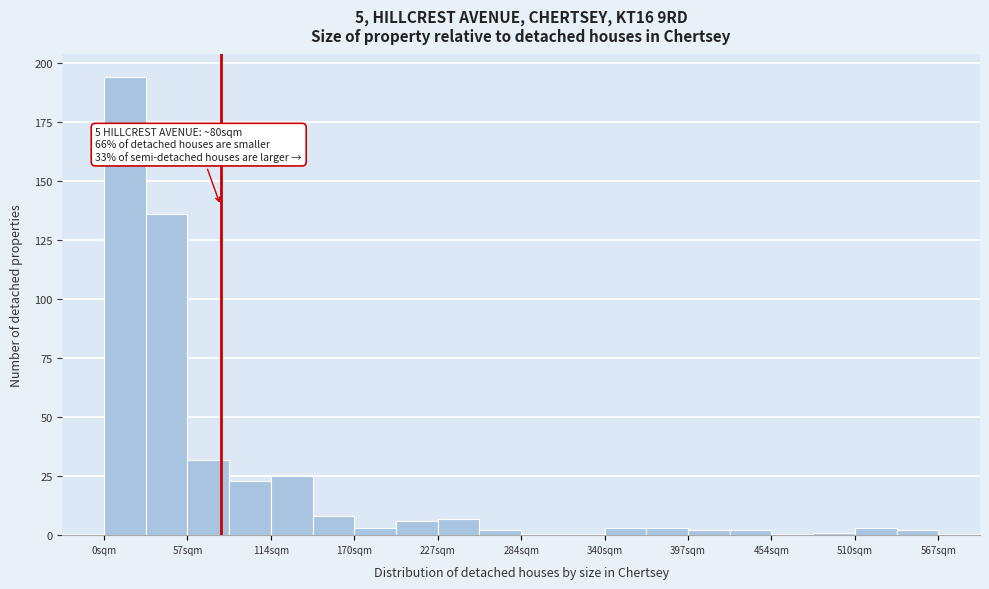

Read against the x-axis, roughly where is the centre of the tallest bar?

20